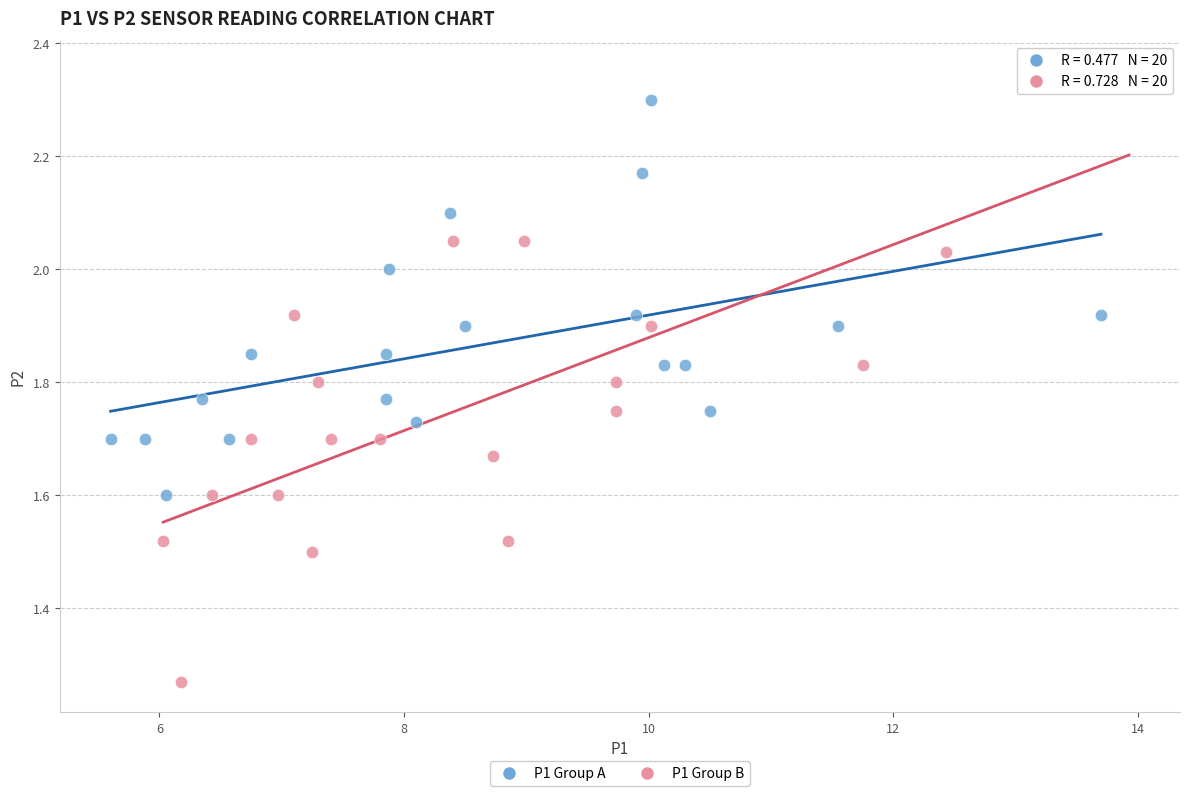

Which series contains the highest Y value?

P1 Group B